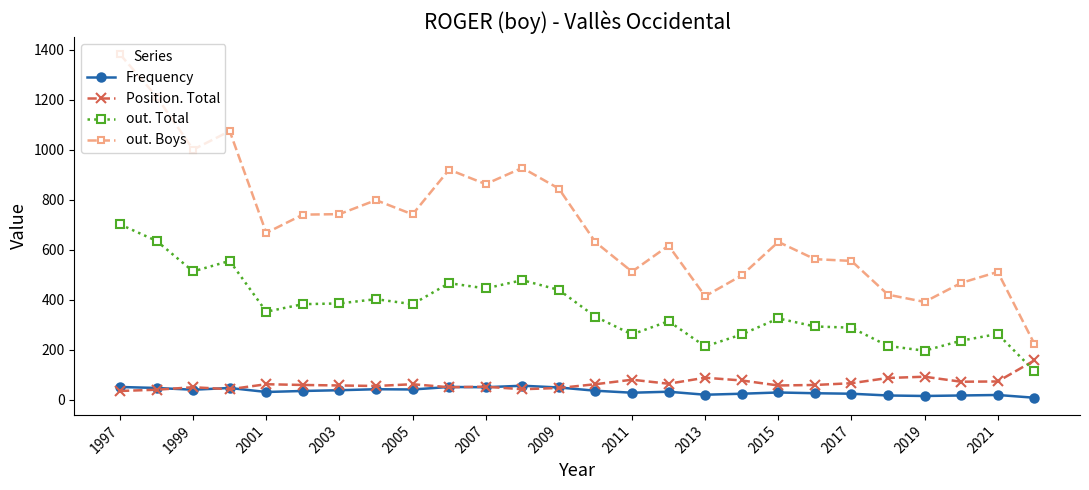

True or false: Frequency and out. Total intersect in this chart.

False